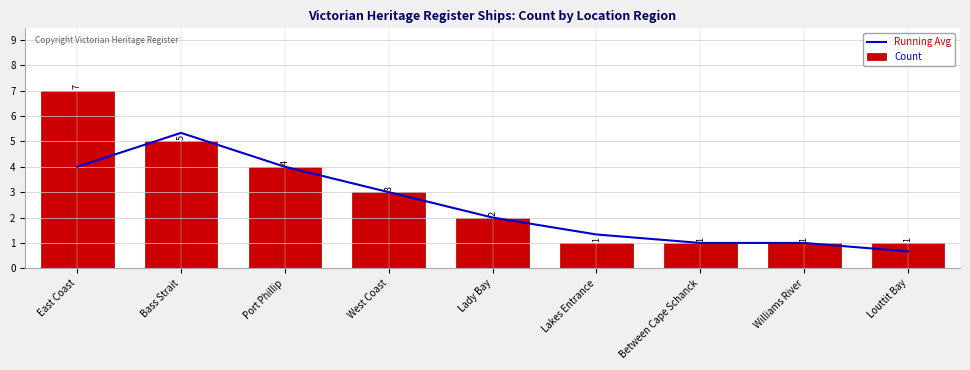

Reading left to right, extract all data points from this chart.

Running Avg: East Coast=4.0	Bass Strait=5.3	Port Phillip=4.0	West Coast=3.0	Lady Bay=2.0	Lakes Entrance=1.3	Between Cape Schanck=1.0	Williams River=1.0	Louttit Bay=0.7
Count: East Coast=7.0	Bass Strait=5.0	Port Phillip=4.0	West Coast=3.0	Lady Bay=2.0	Lakes Entrance=1.0	Between Cape Schanck=1.0	Williams River=1.0	Louttit Bay=1.0